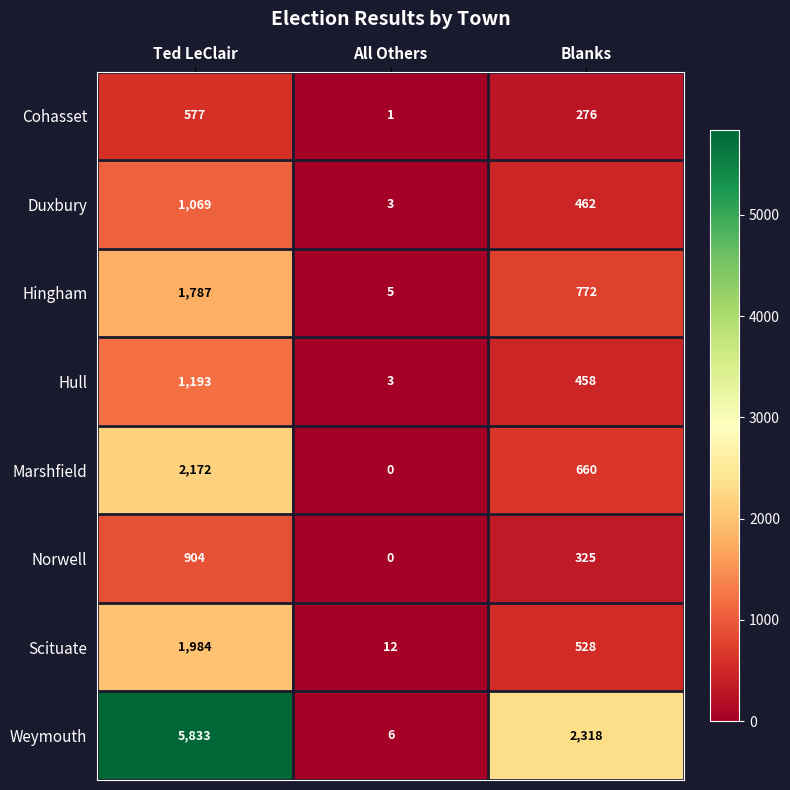

What is the maximum value shown in the chart?

5833